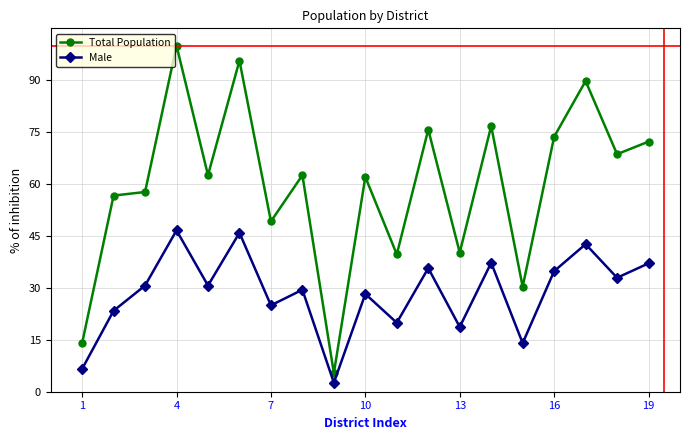

List the series in order of their overall mean, lowest first.

Male, Total Population